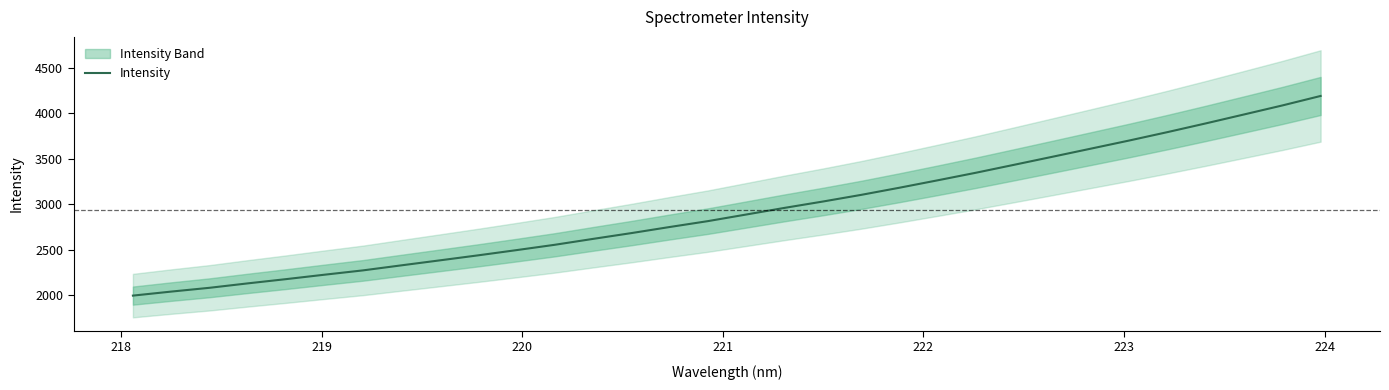

Does the chart have visible grid lines?

No